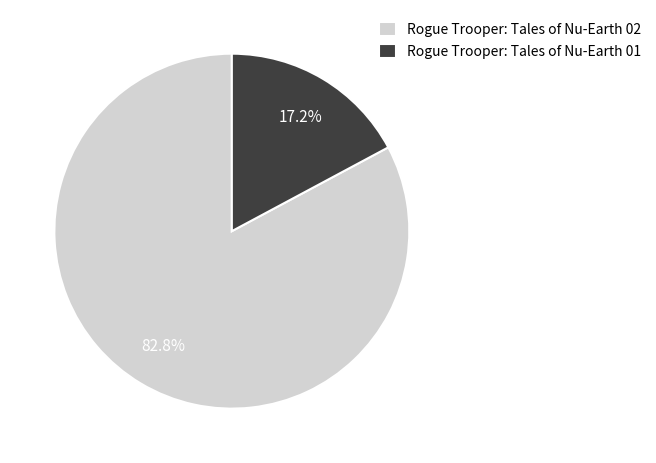

What is the total percentage of Rogue Trooper: Tales of Nu-Earth 01 and Rogue Trooper: Tales of Nu-Earth 02?

100.0%